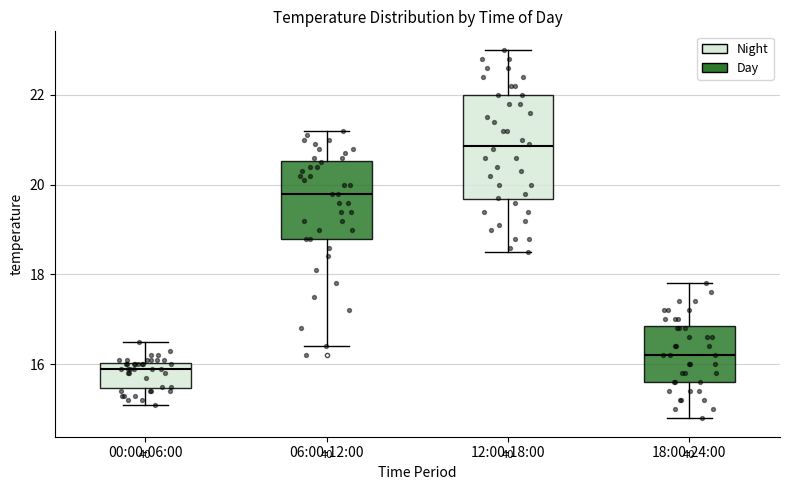

Reading left to right, transcribe this box plot: for each box, give where its median line is, the range the box spans, and where its two whiskers end, as read against the y-axis. The values are not printed on the chart, so give them approximately, as read against the axis.

00:00-06:00: median 16.0 (just below the box's upper edge), box 15.4 to 16.0, whiskers 15.2 to 16.6
06:00-12:00: median 19.8, box 18.8 to 20.6, whiskers 16.4 to 21.2
12:00-18:00: median 20.8, box 19.6 to 22.0, whiskers 18.6 to 23.0
18:00-24:00: median 16.2, box 15.6 to 16.8, whiskers 14.8 to 17.8